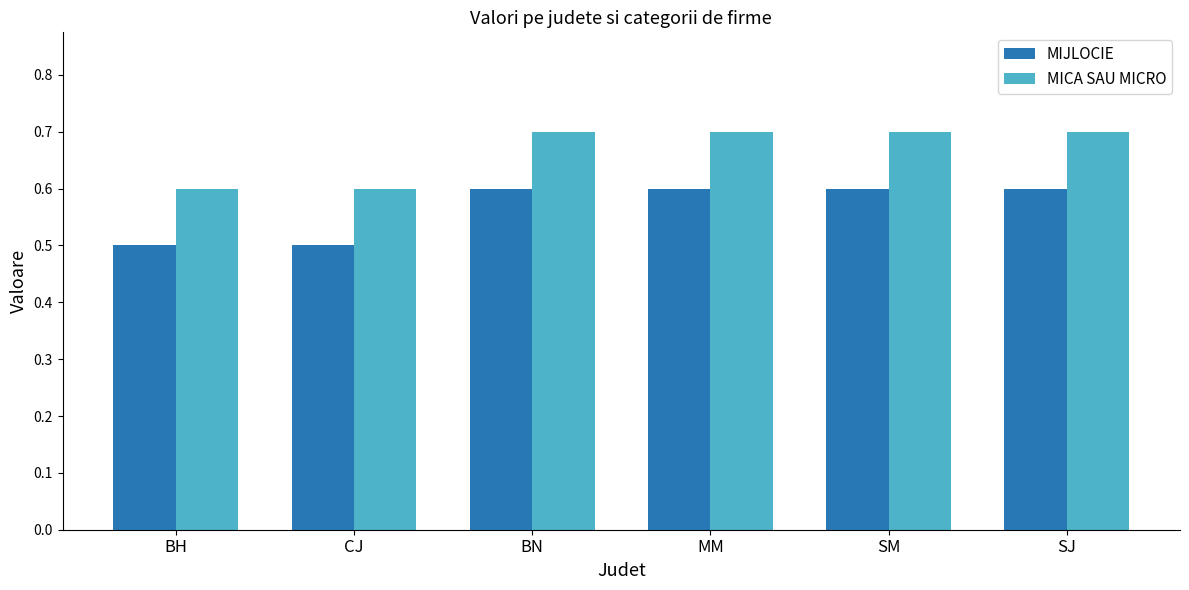

What is the approximate value of MICA SAU MICRO at SM?

0.7